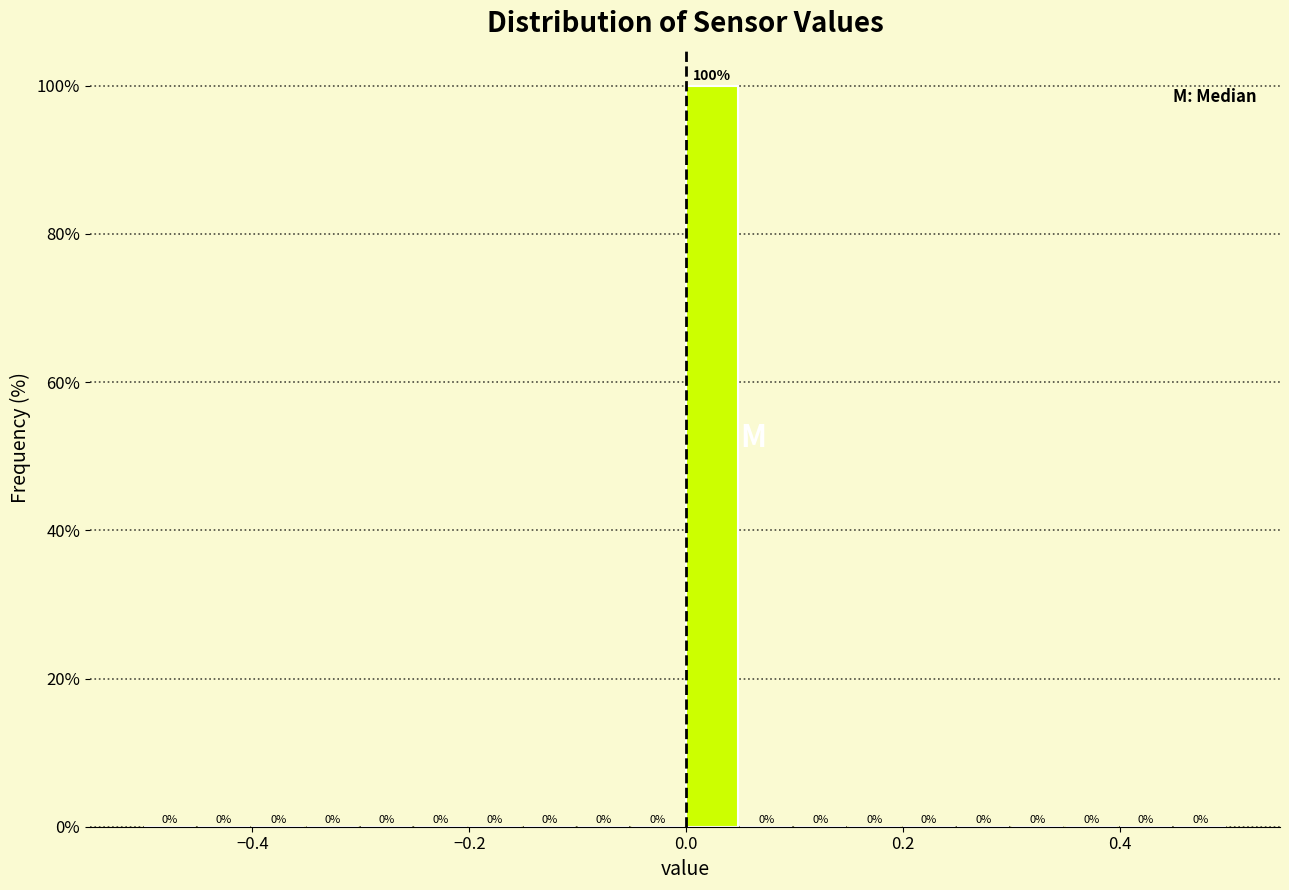

Read against the x-axis, roughly where is the centre of the tallest bar?

0.02